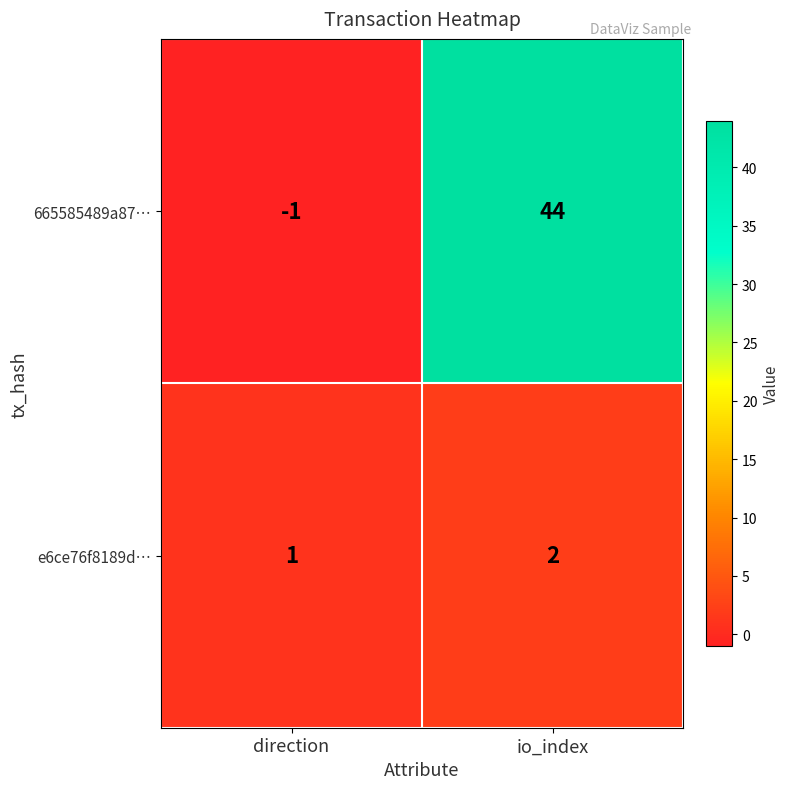

Which series has the largest total across all categories?

665585489a87…